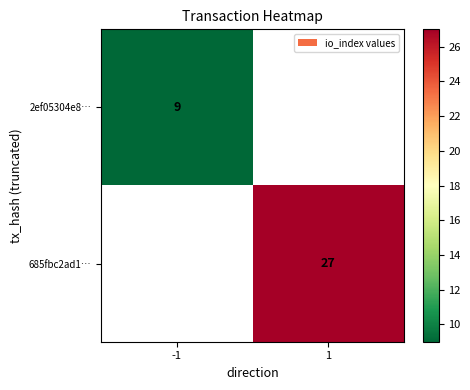

True or false: 2ef05304e8… has a value of 9 at -1.

True